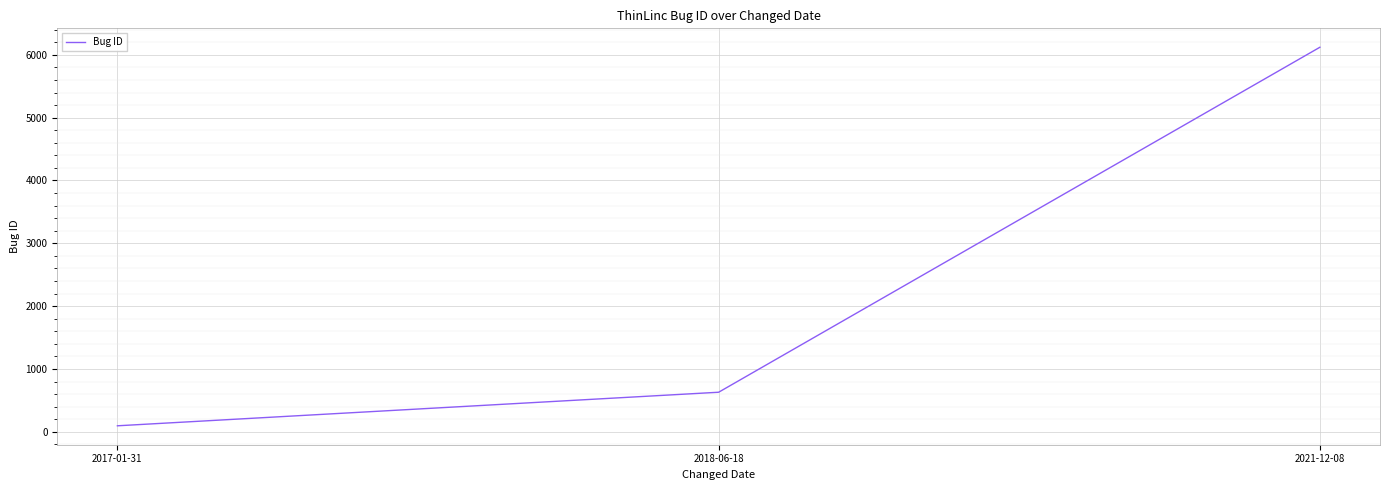

Reading right to left, extract all data points from this chart.

6120	631	97